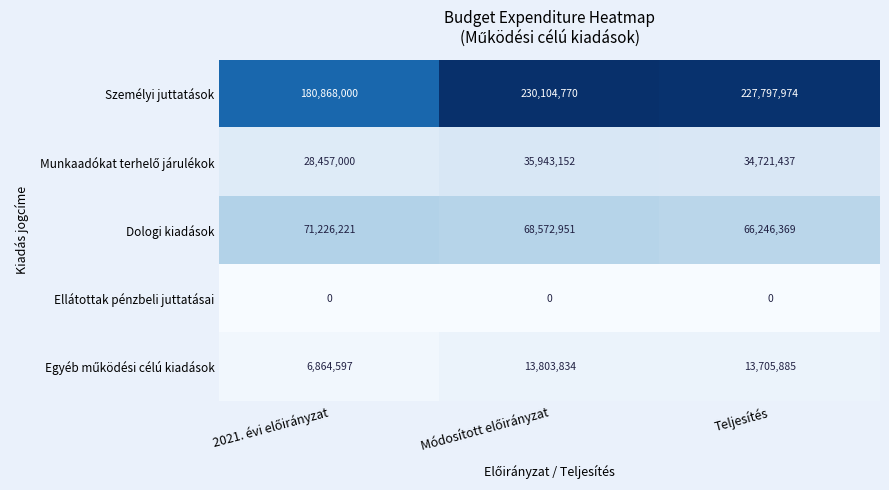

Which series has the widest spread of values?

Személyi juttatások